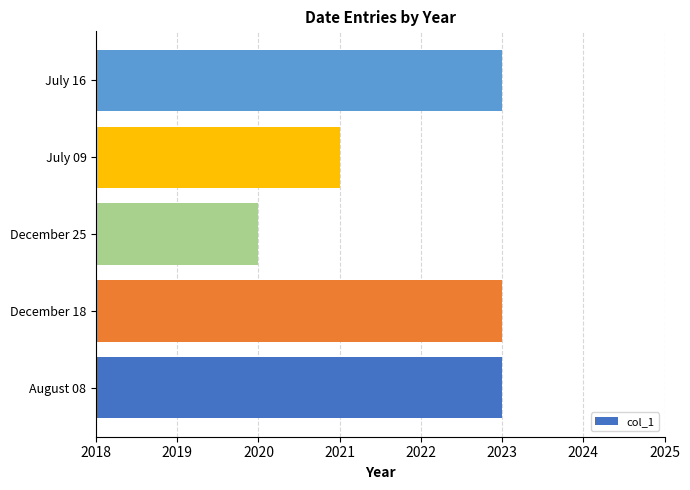

Reading bottom to top, what are all the values shown in this chart?

August 08=2023	December 18=2023	December 25=2020	July 09=2021	July 16=2023